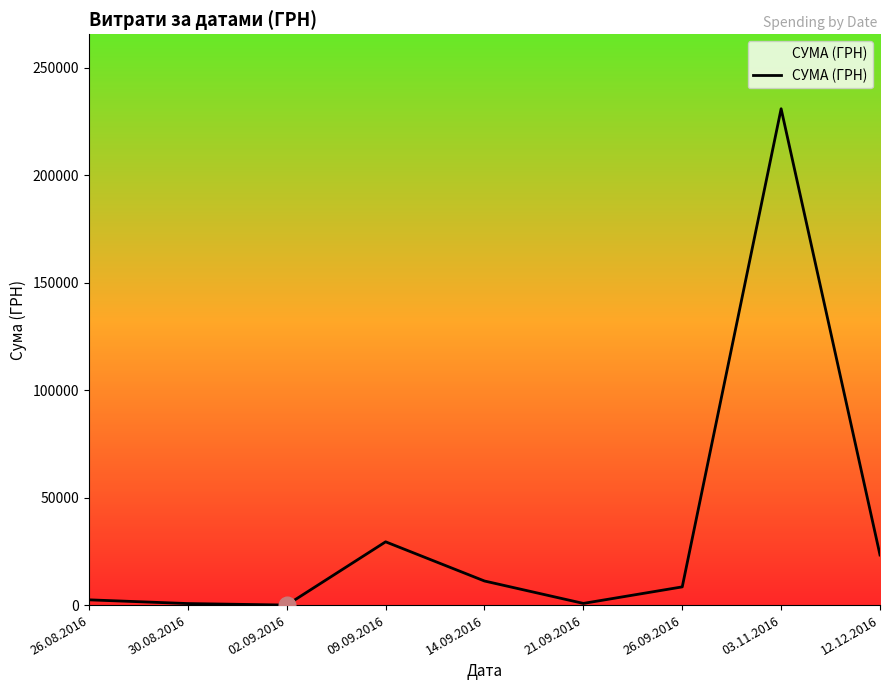

What is the difference between the maximum and minimum values?

230824.8